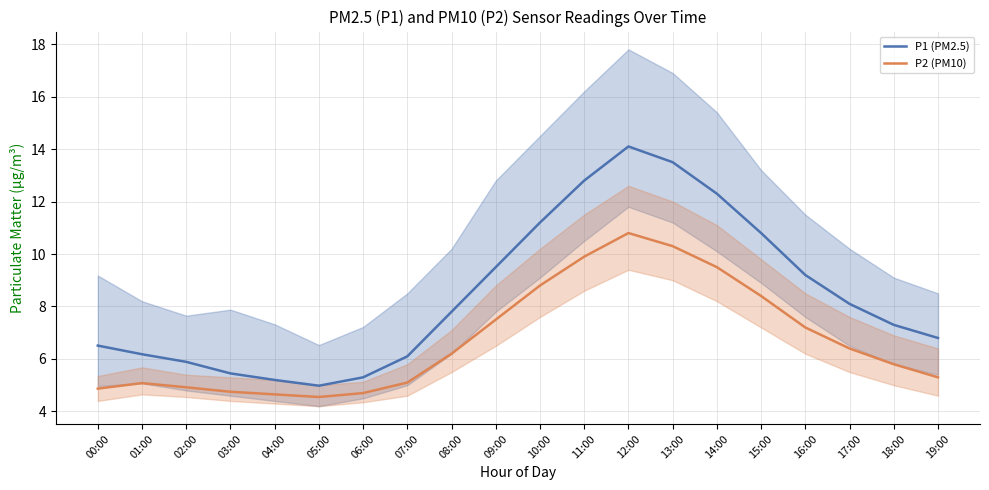

What is the total value across all series at 19:00?

12.1